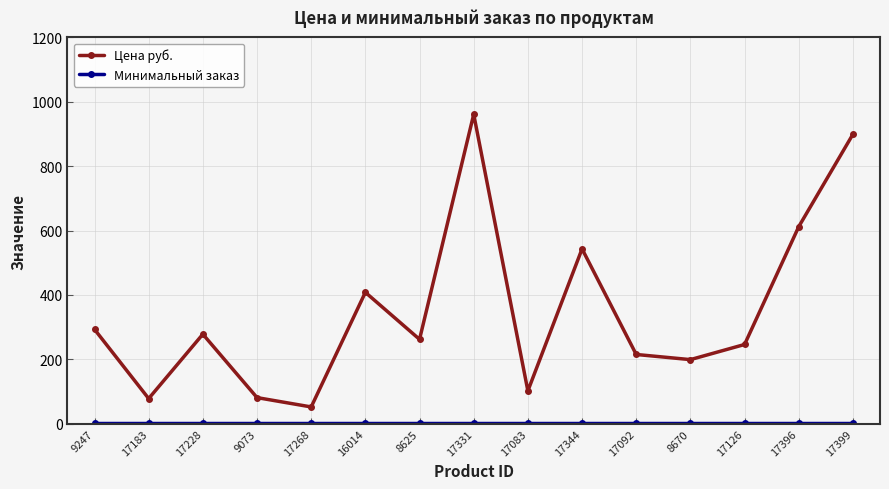

Does the chart display data point markers on the line(s)?

Yes